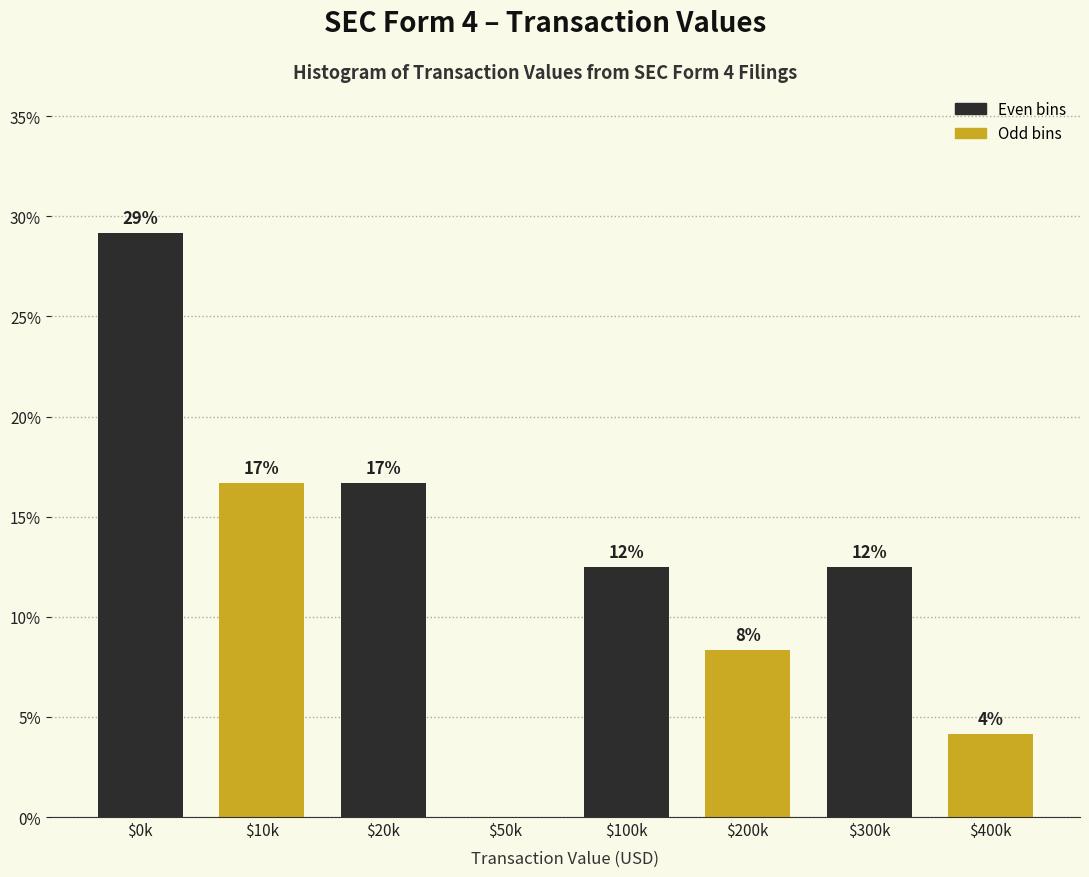

Are the bars horizontal?

No